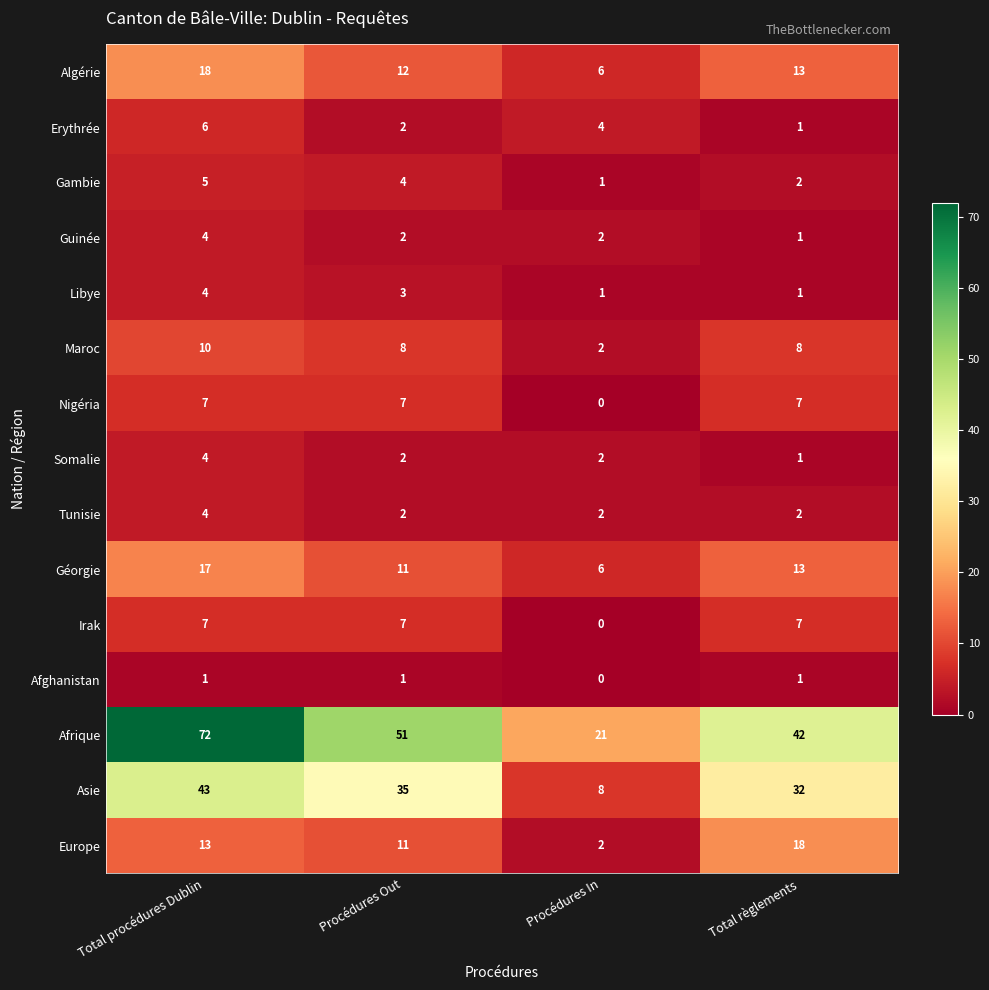

Which series has the largest total across all categories?

Afrique